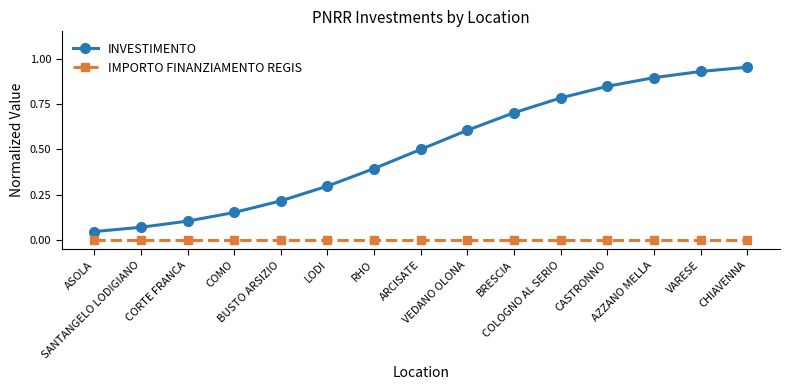

Which series has the largest total across all categories?

INVESTIMENTO